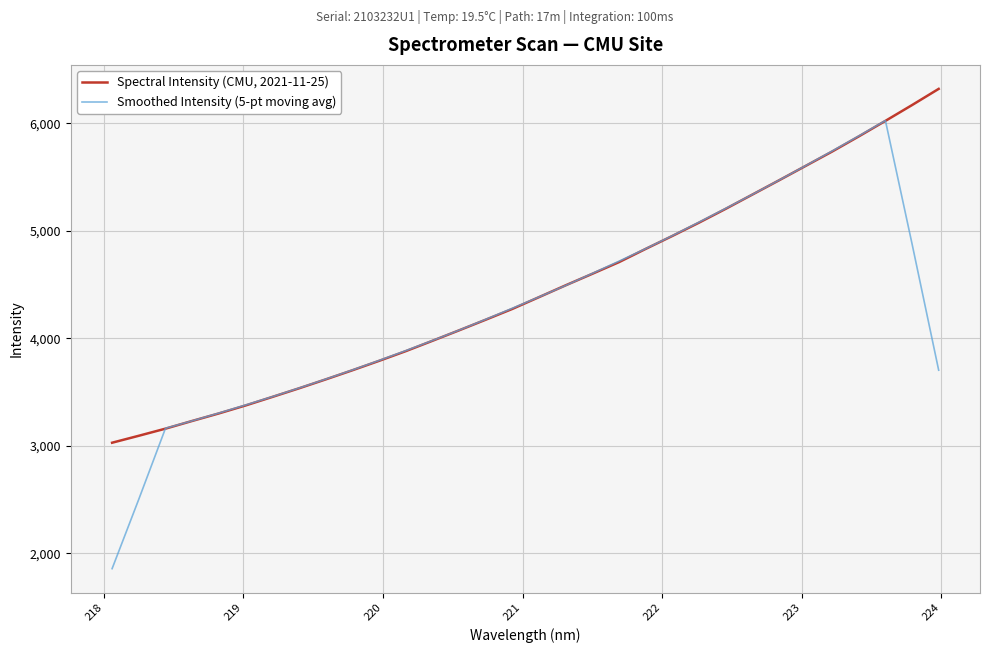

Rank the series by their maximum value, from lowest to highest.

Smoothed Intensity (5-pt moving avg), Spectral Intensity (CMU, 2021-11-25)